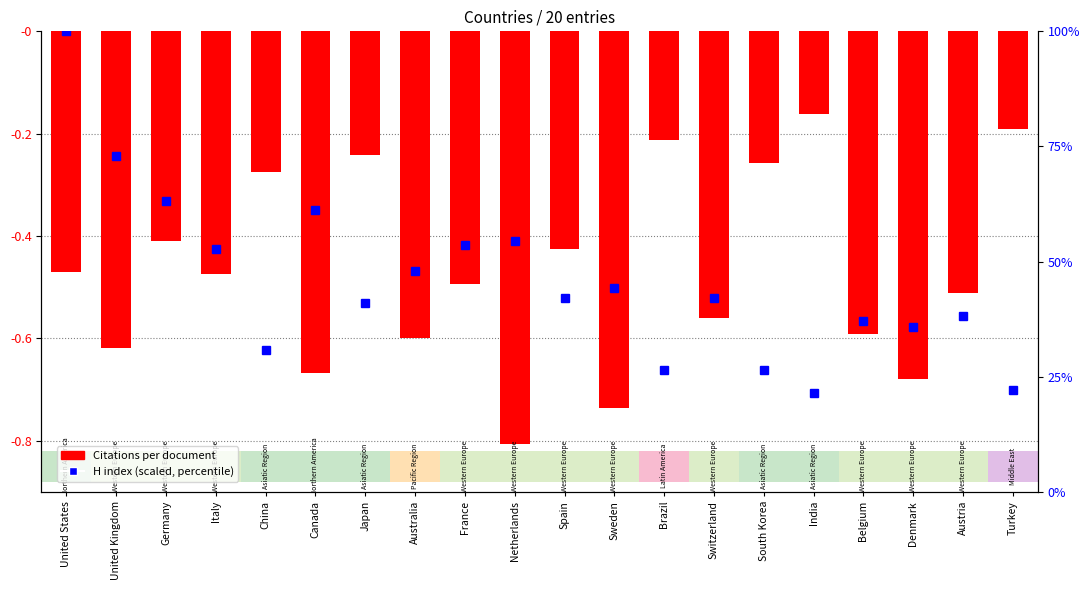

Which series has the largest range (max minus min)?

H index (scaled, percentile)